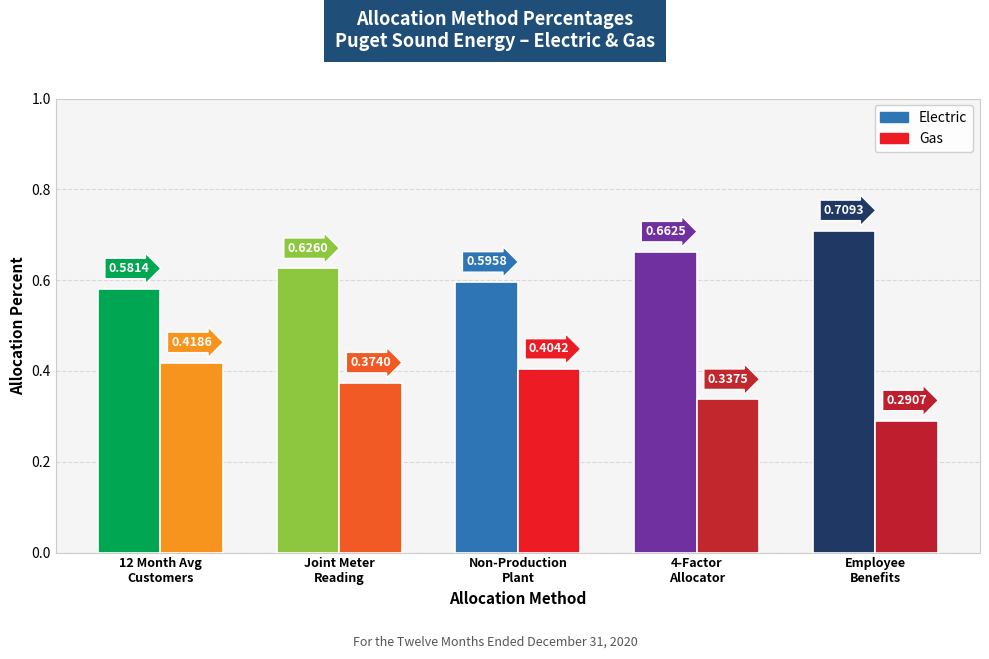

Are the bars horizontal?

No